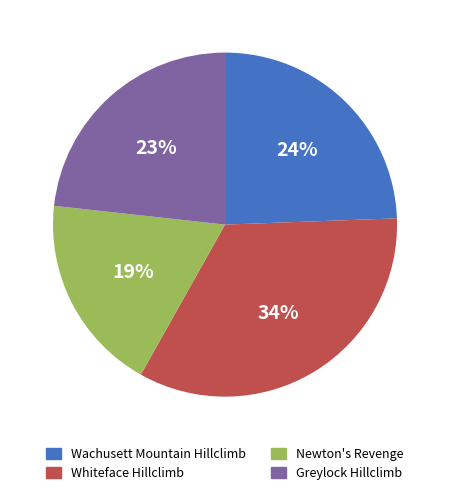

Rank the categories by value from lowest to highest.

Newton's Revenge, Greylock Hillclimb, Wachusett Mountain Hillclimb, Whiteface Hillclimb